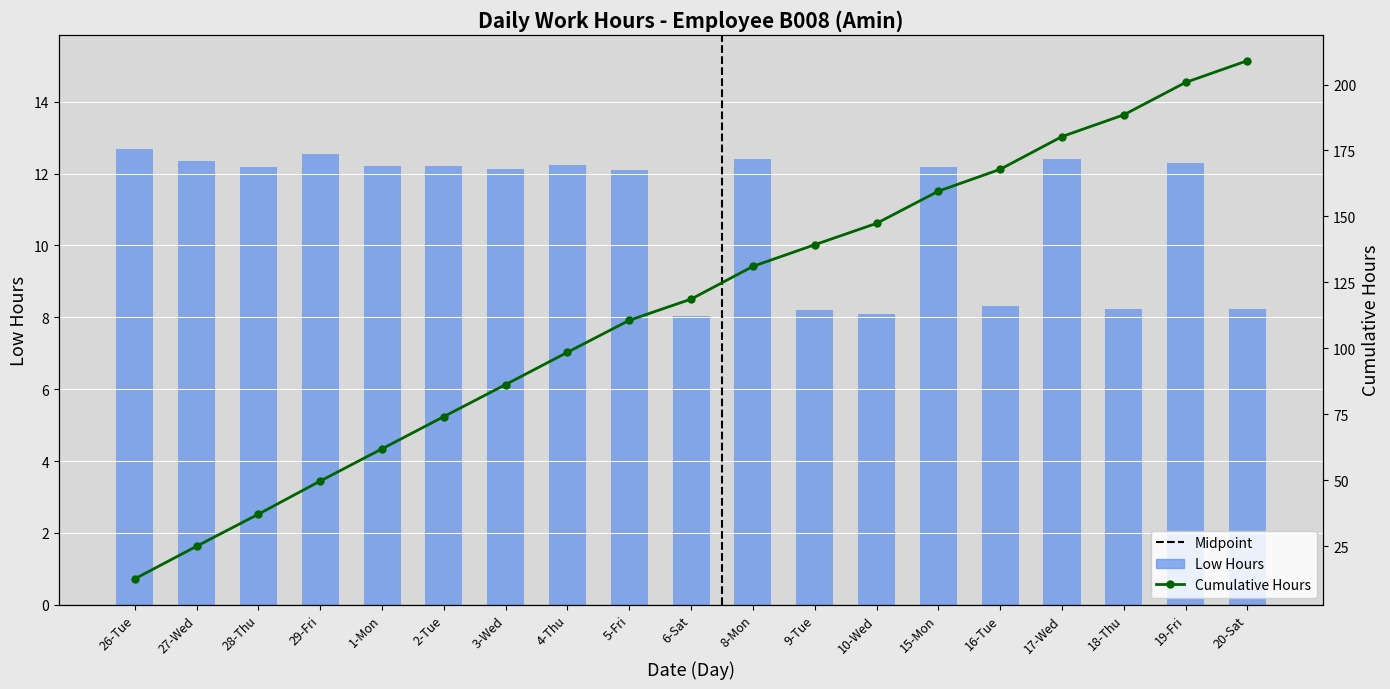

What is the spread (max minus min) of values at 1-Mon?

49.8